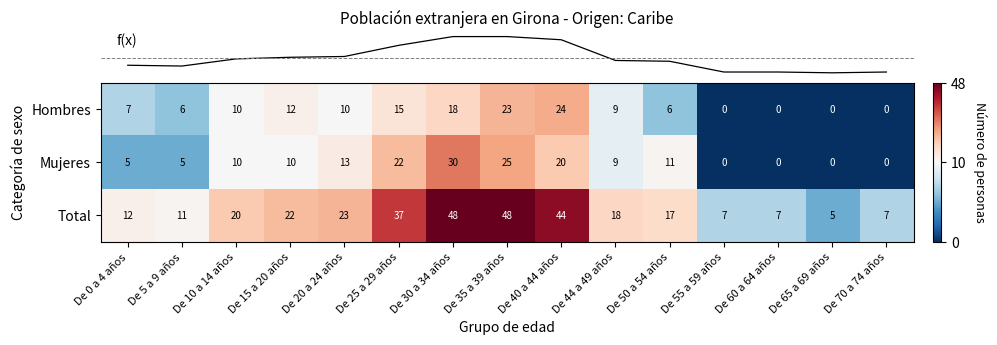

Which series has the largest total across all categories?

Total